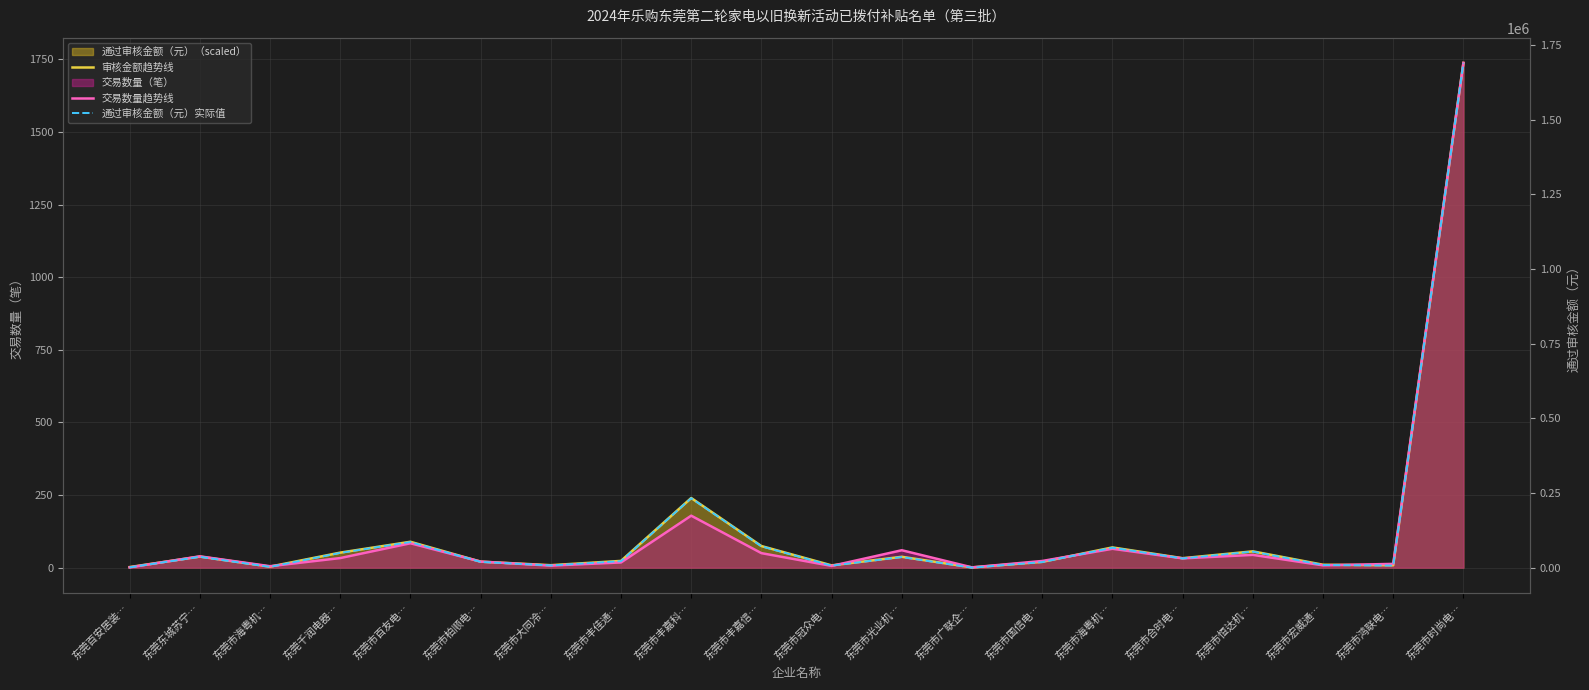

What is the value of the 审核金额趋势线 point at the 15th from the left?

69.7